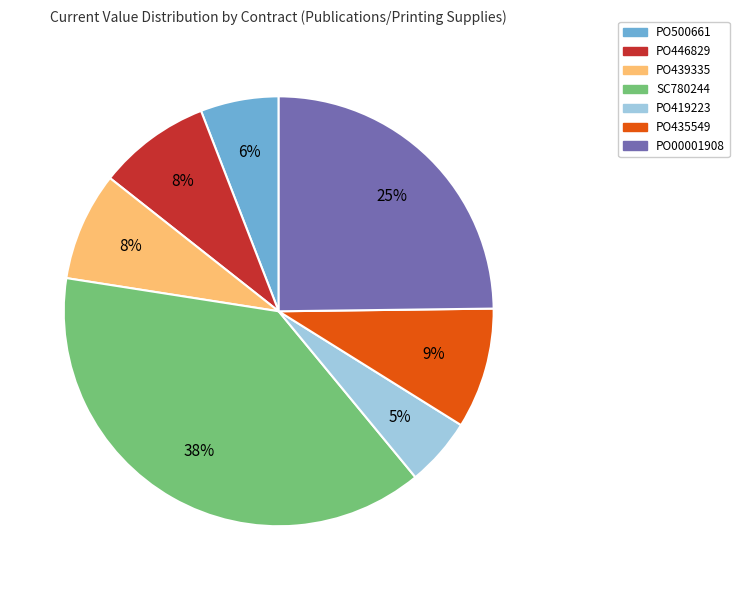

To the nearest percent, what is the average slice percentage?

14%